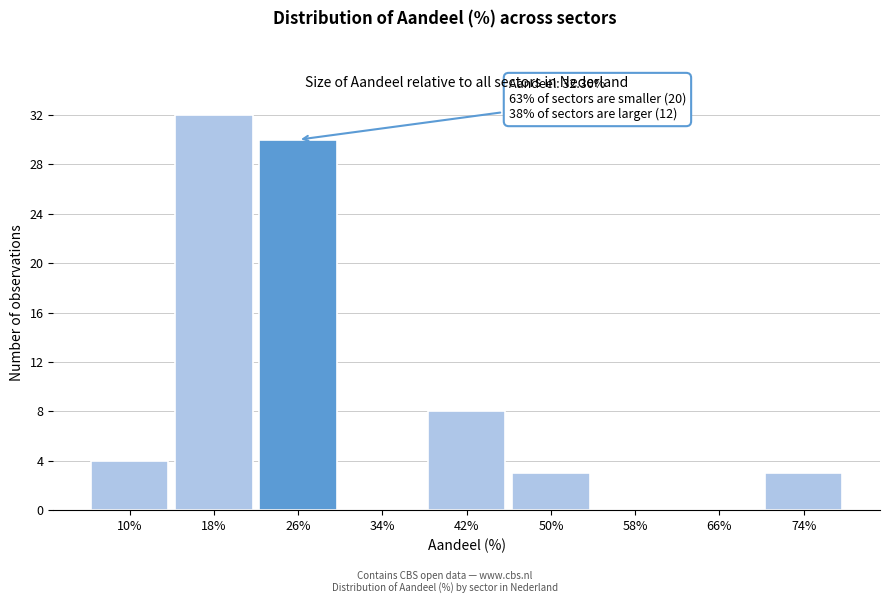

Reading left to right, extract all data points from this chart.

10%=4	18%=32	26%=30	34%=0	42%=8	50%=3	58%=0	66%=0	74%=3